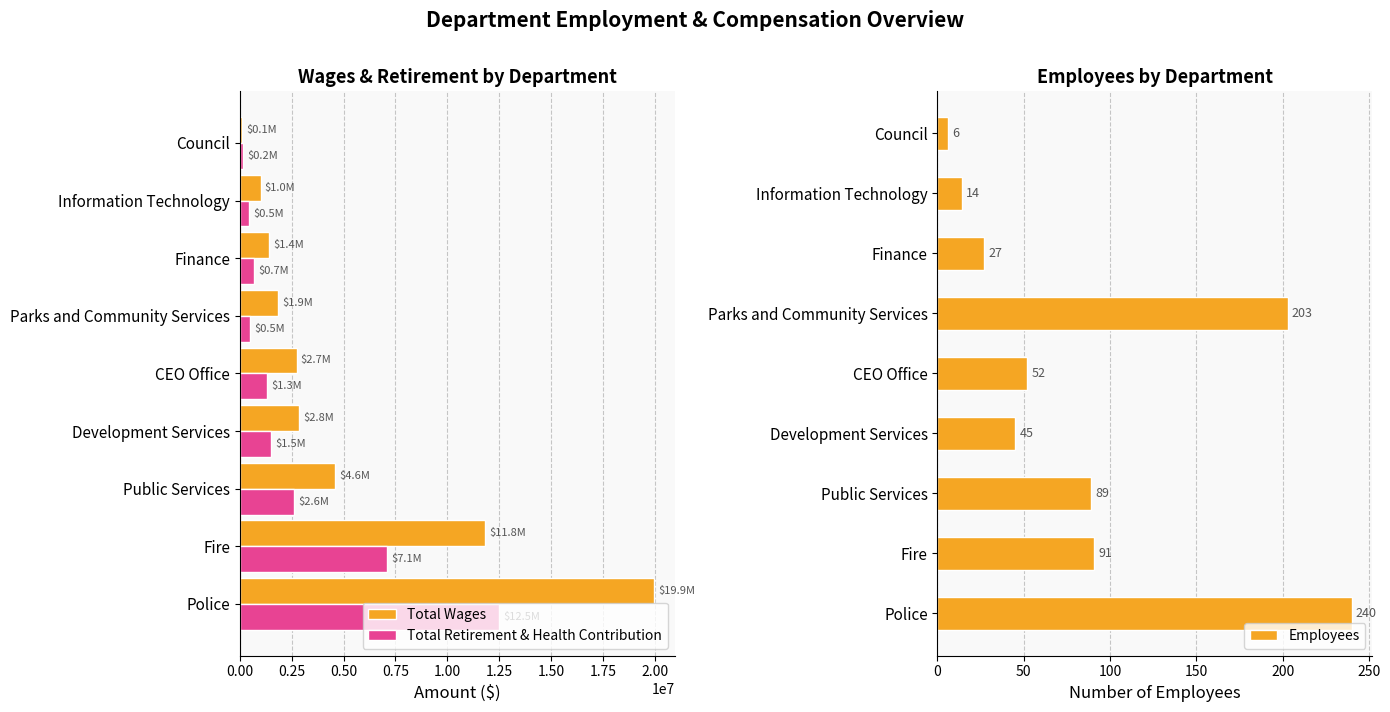

What is the difference between the second highest and minimum values in the Total Wages series?

11715670